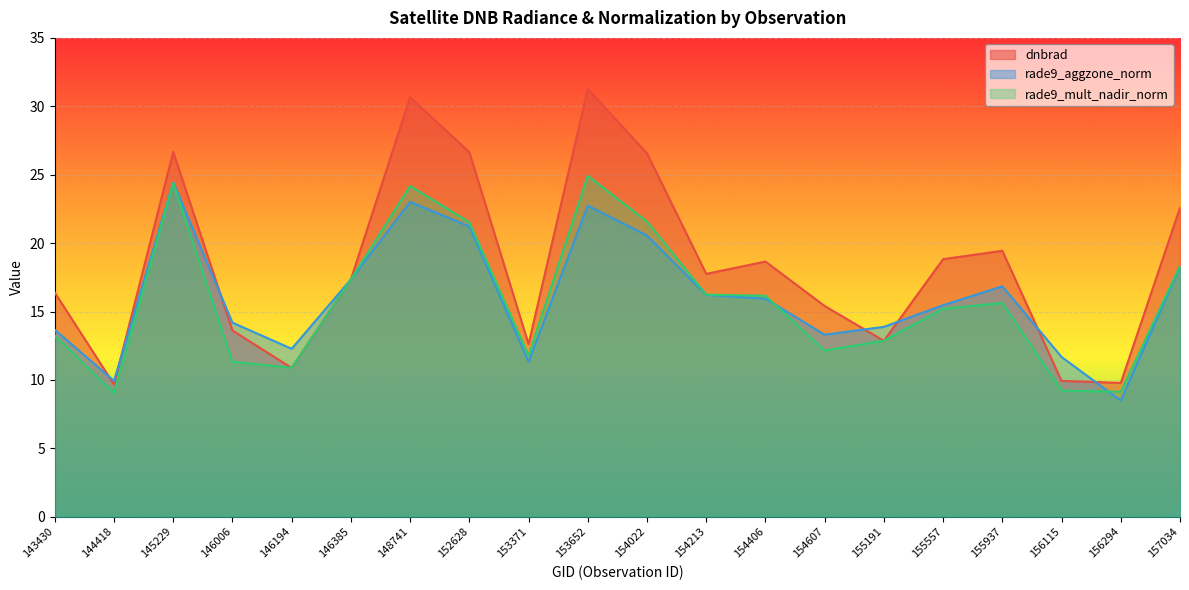

Reading right to left, what are all the values shown in this chart?

dnbrad: 22.6	9.8	9.9	19.4	18.8	12.9	15.4	18.7	17.8	26.6	31.3	12.6	26.6	30.7	17.4	10.9	13.6	26.7	9.7	16.4
rade9_aggzone_norm: 18.3	8.5	11.7	16.8	15.5	13.9	13.3	15.9	16.2	20.6	22.7	11.3	21.2	23.0	17.4	12.3	14.2	24.4	9.9	13.7
rade9_mult_nadir_norm: 18.3	9.1	9.2	15.6	15.2	12.9	12.1	16.2	16.2	21.6	24.9	11.8	21.5	24.2	17.4	10.9	11.3	24.4	9.0	13.2